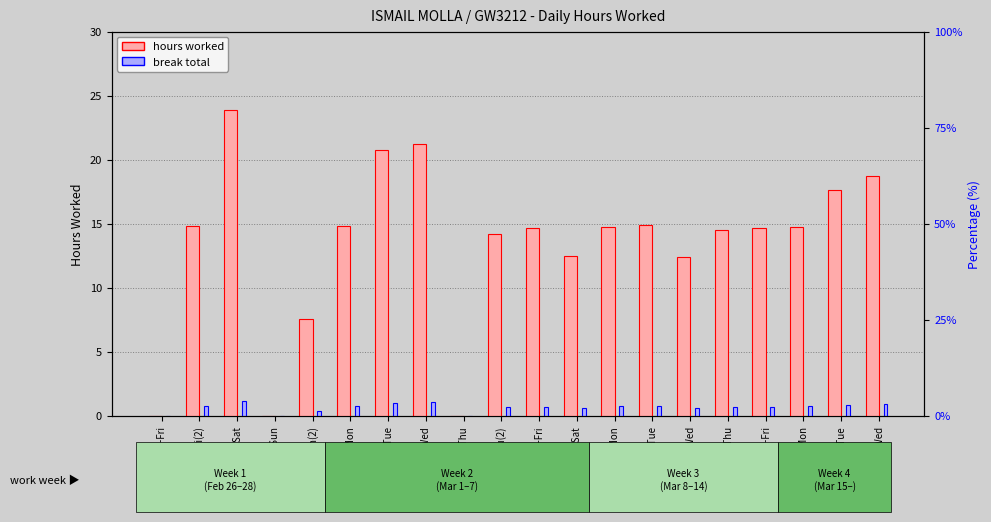

Which series has the widest spread of values?

hours worked